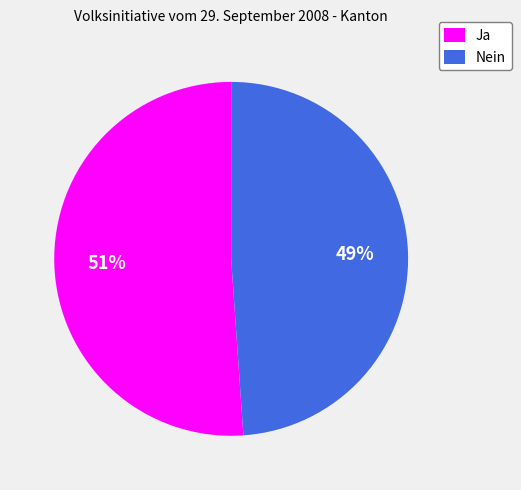

Which slice represents more than half of the pie?

Ja